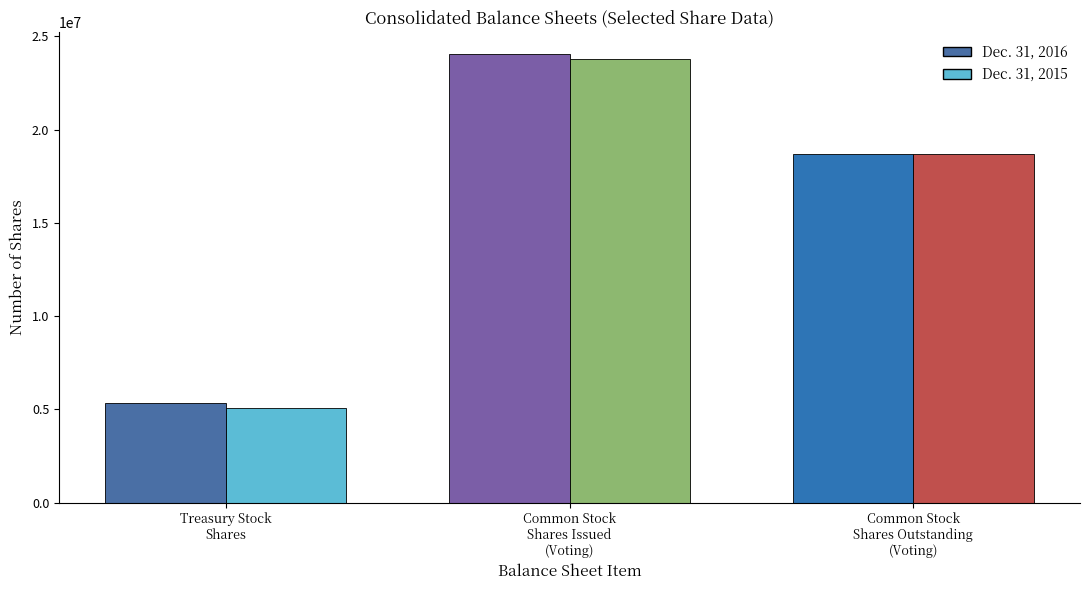

At which category is the sum across all series the highest?

Common Stock, shares issued